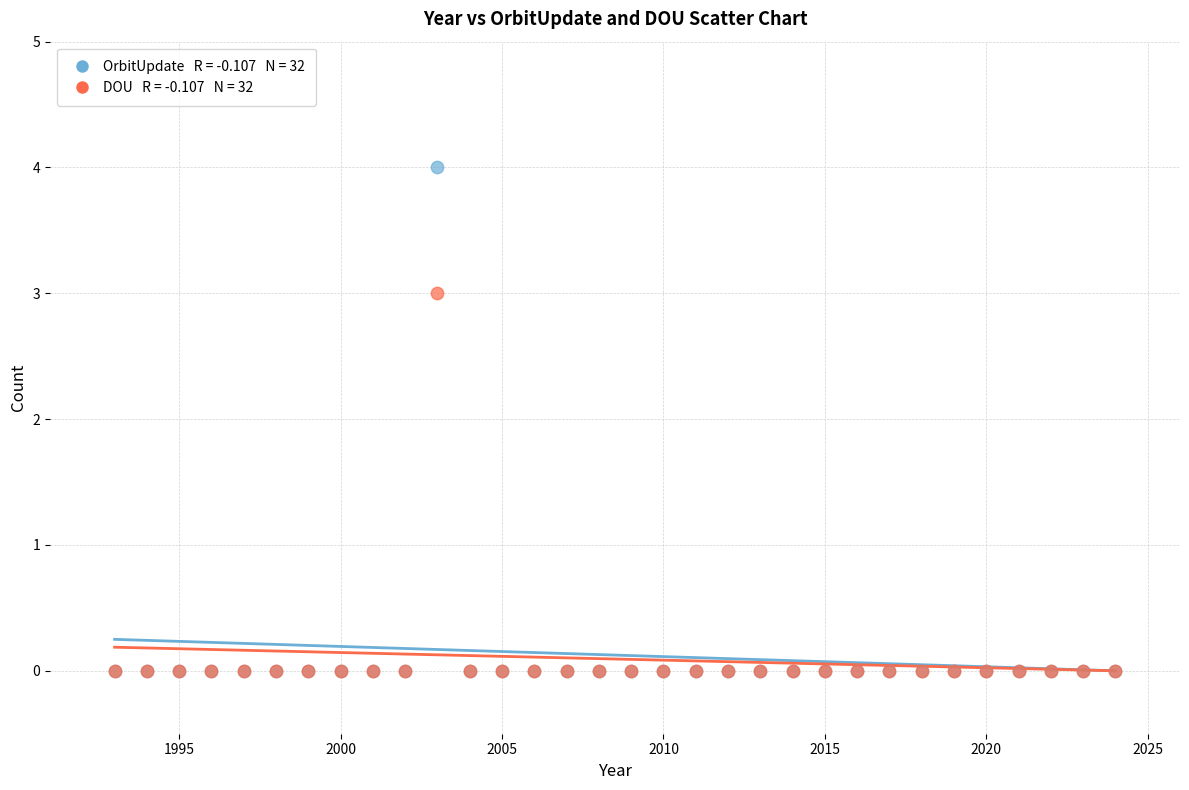

Across all series, what Y value is closest to 2?

3